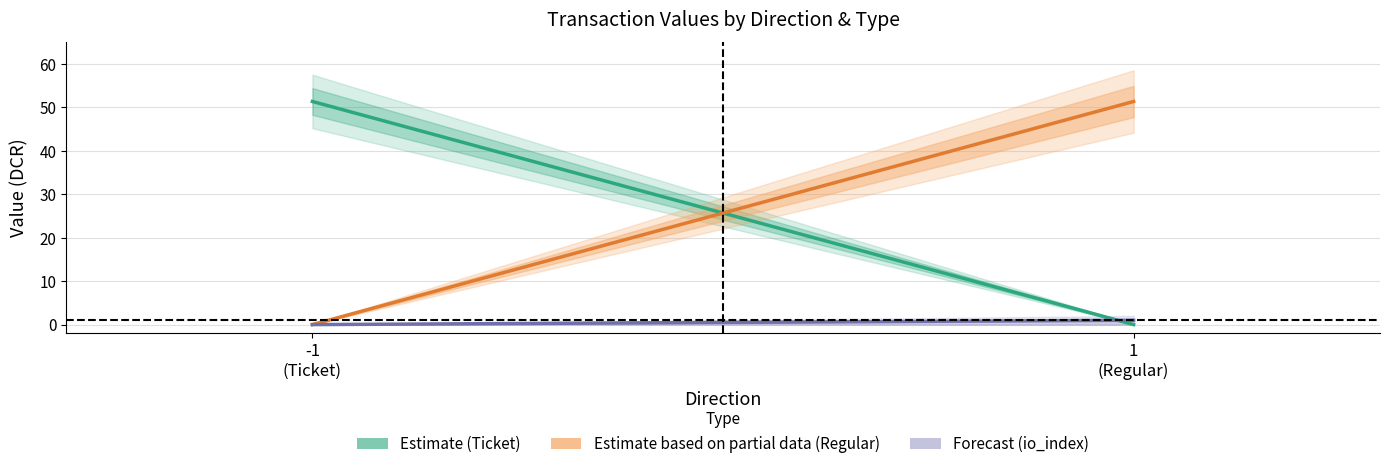

Where does the Estimate (Ticket) series first go above 51?

-1
(Ticket)